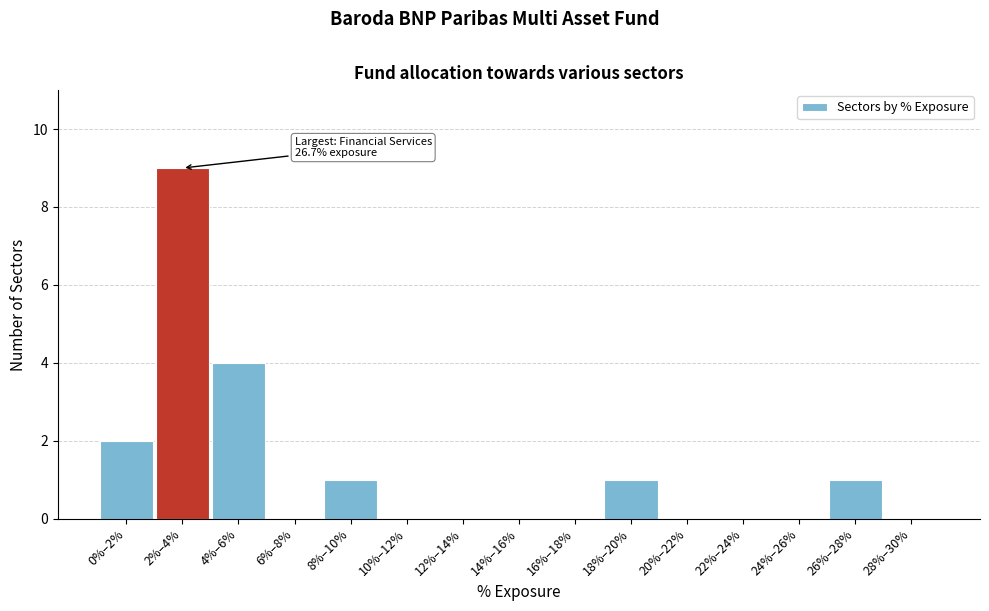

Reading left to right, extract all data points from this chart.

0%–2%=2	2%–4%=9	4%–6%=4	6%–8%=0	8%–10%=1	10%–12%=0	12%–14%=0	14%–16%=0	16%–18%=0	18%–20%=1	20%–22%=0	22%–24%=0	24%–26%=0	26%–28%=1	28%–30%=0